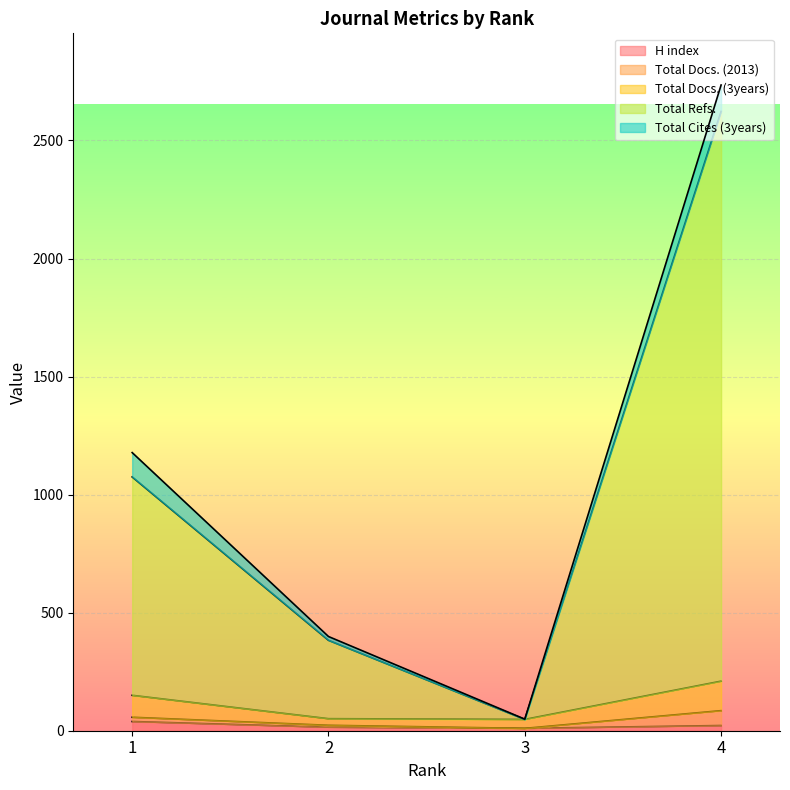

At which label does Total Refs. first exceed 1178?

4